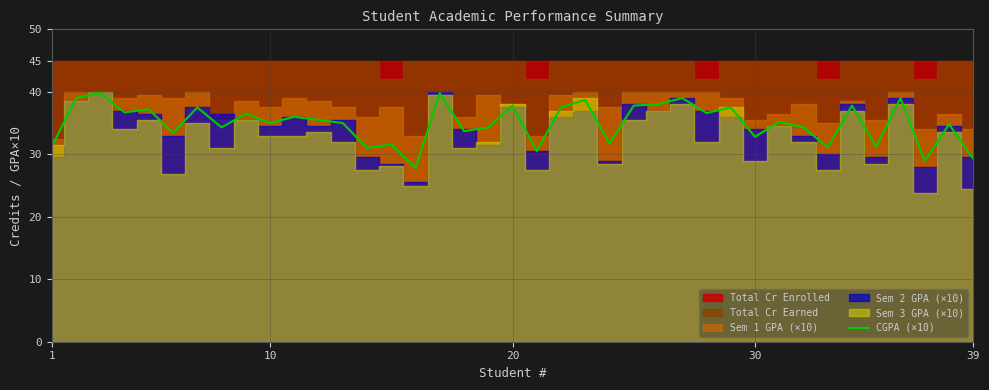

What is the minimum value for CGPA (×10)?

27.8